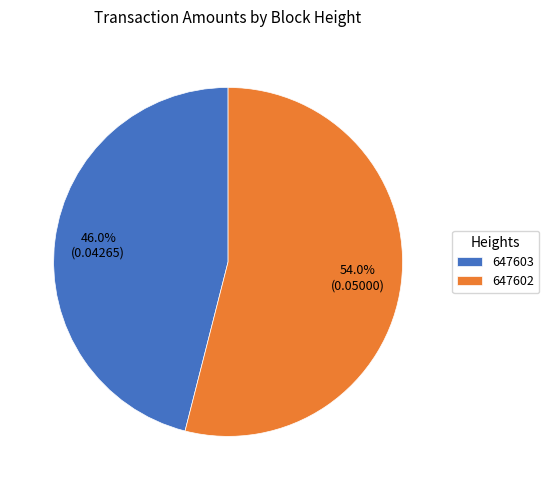

Which slice represents more than half of the pie?

647602